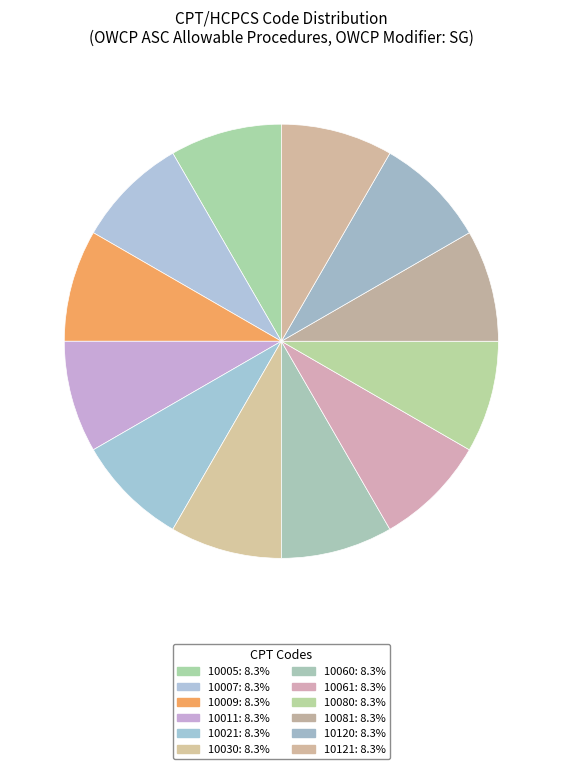

How many slices are in this pie chart?

12